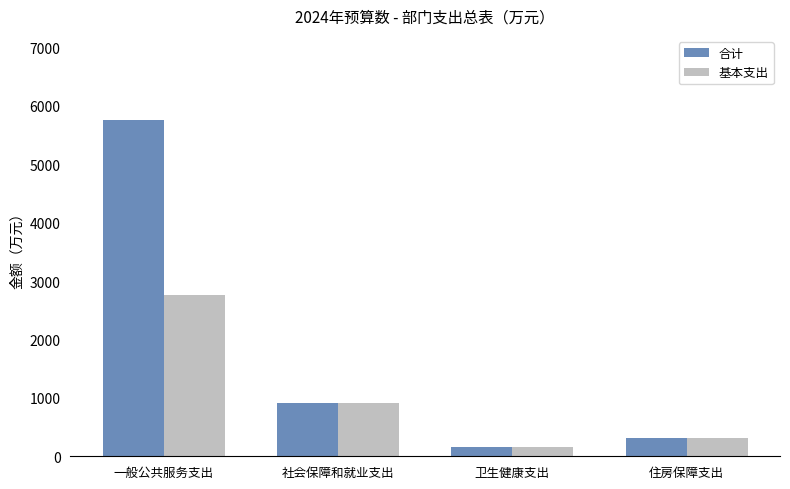

How many series are shown in this chart?

2